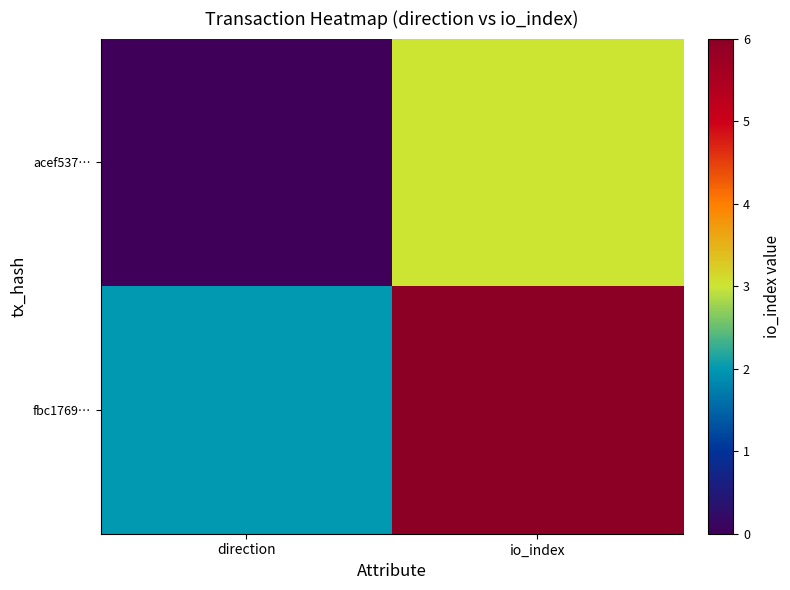

At direction, list the series in order from largest to smallest.

fbc1769…, acef537…